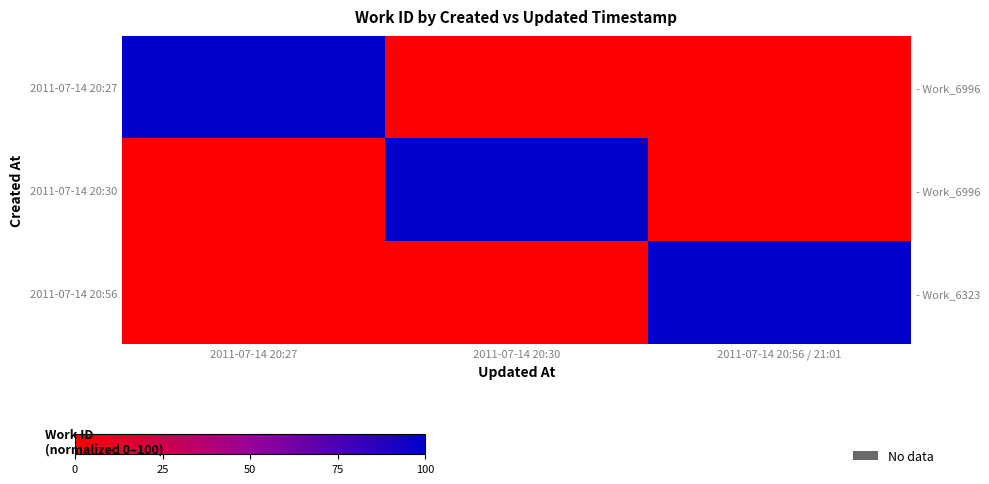

How many categories are shown in the chart?

3